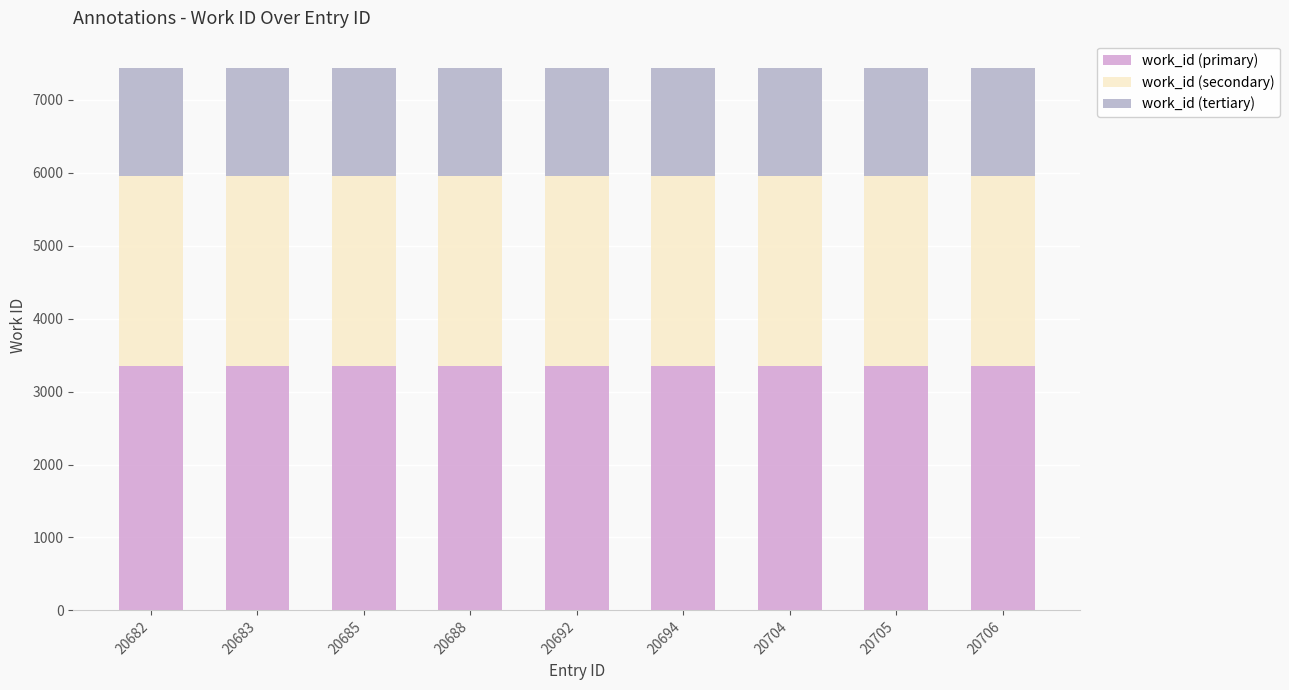

What is the highest value of the work_id (primary) series?

3347.6